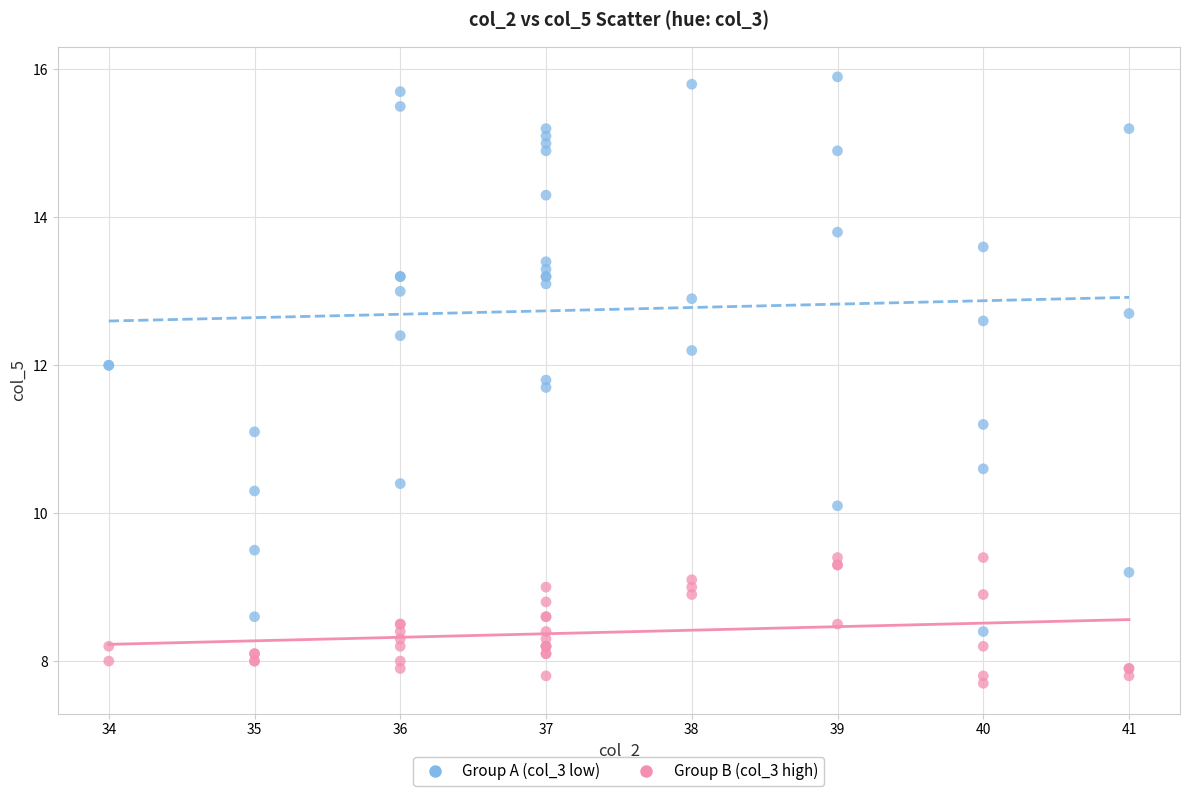

Which series reaches the maximum Y coordinate?

Group A (col_3 low)